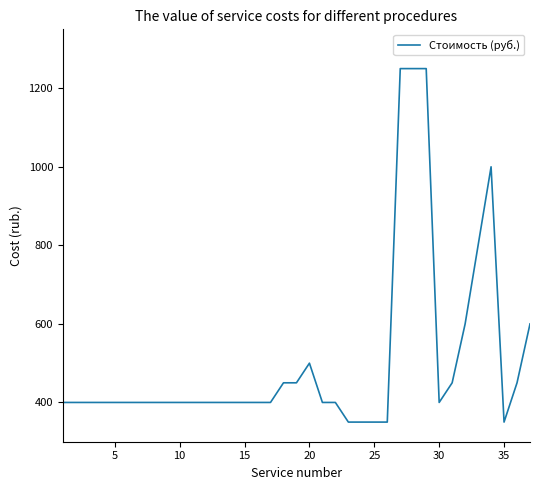

Does the chart display data point markers on the line(s)?

No